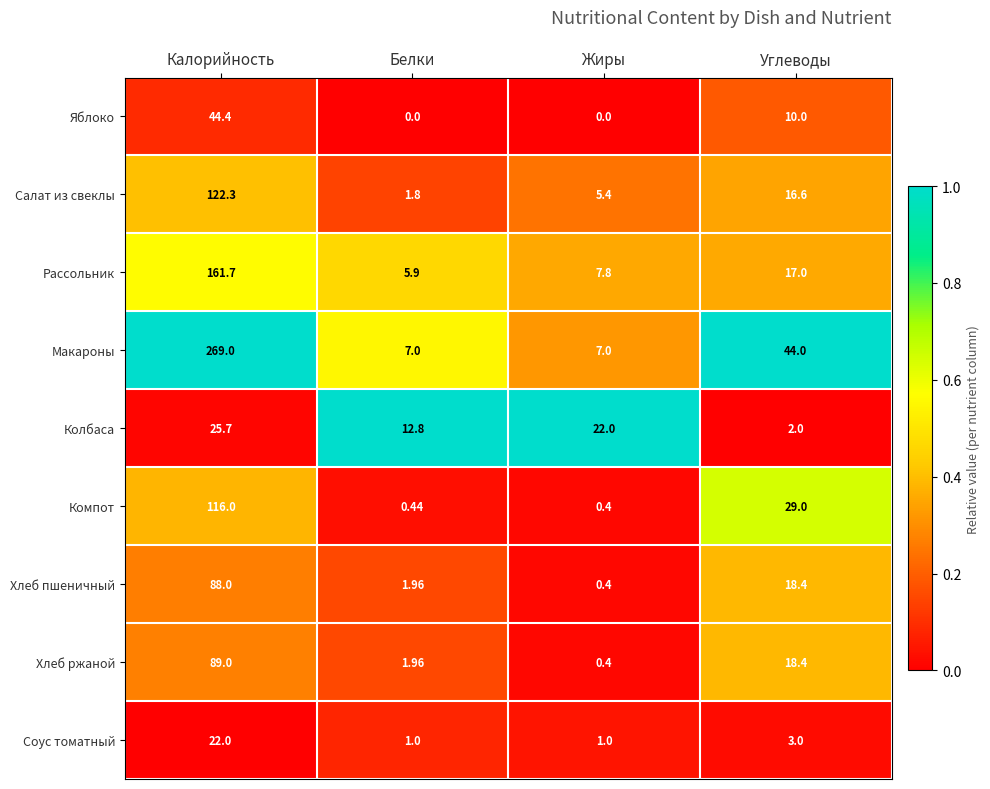

At how many categories does at least one series exceed 0?

4